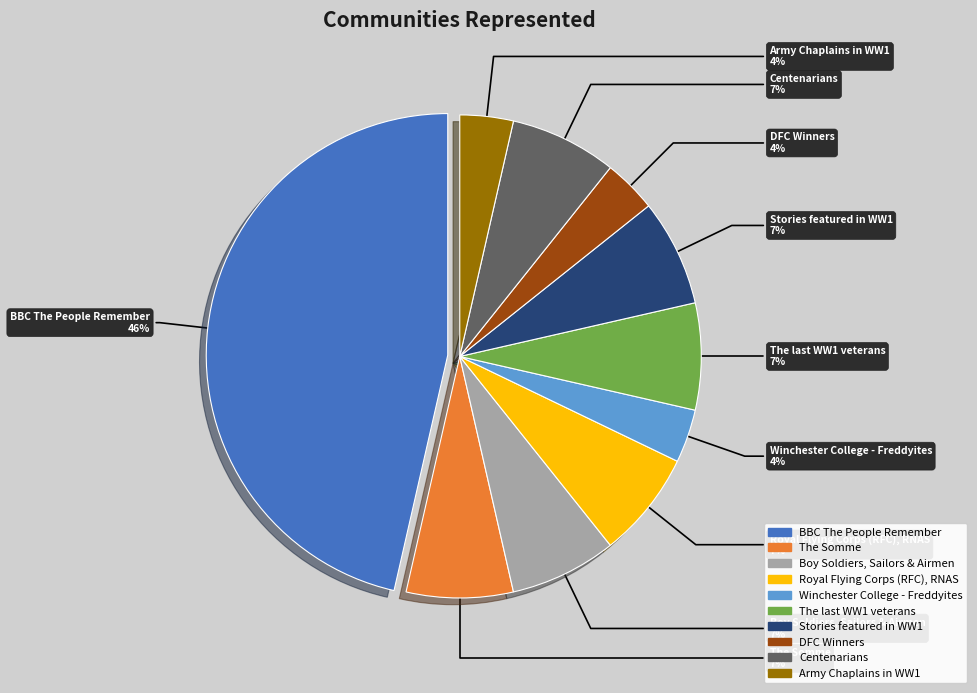

Does any single category account for the majority?

No